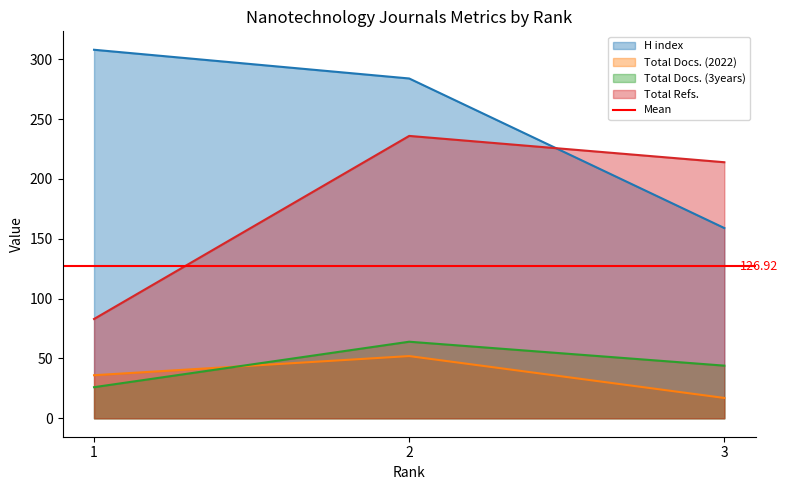

At 3, list the series in order from largest to smallest.

Total Refs., H index, Total Docs. (3years), Total Docs. (2022)